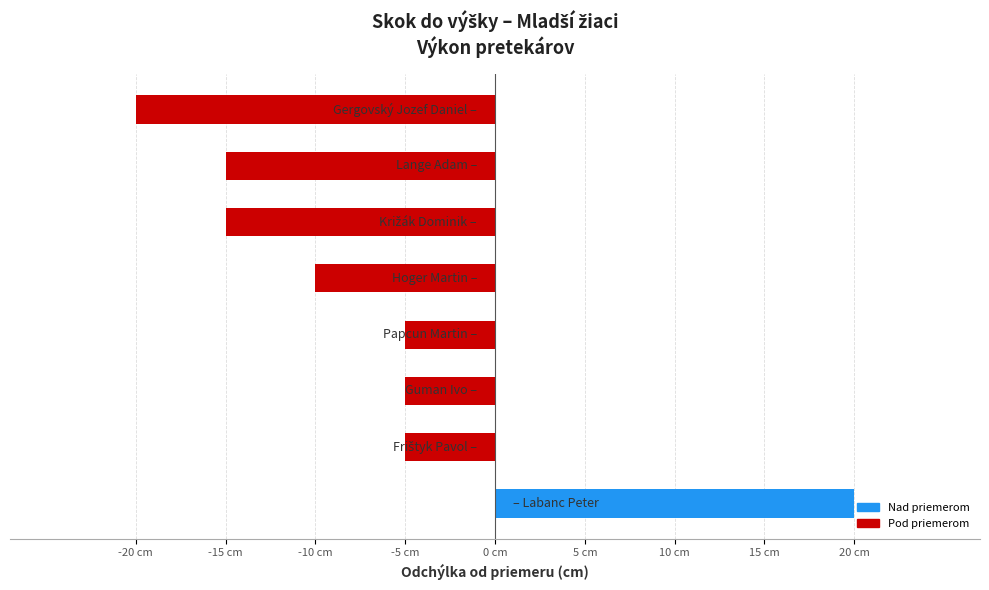

Does the chart contain any negative values?

Yes